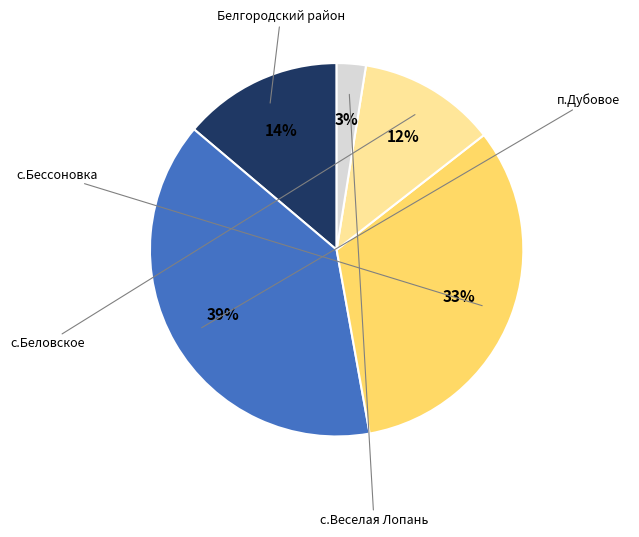

To the nearest percent, what is the average slice percentage?

20%